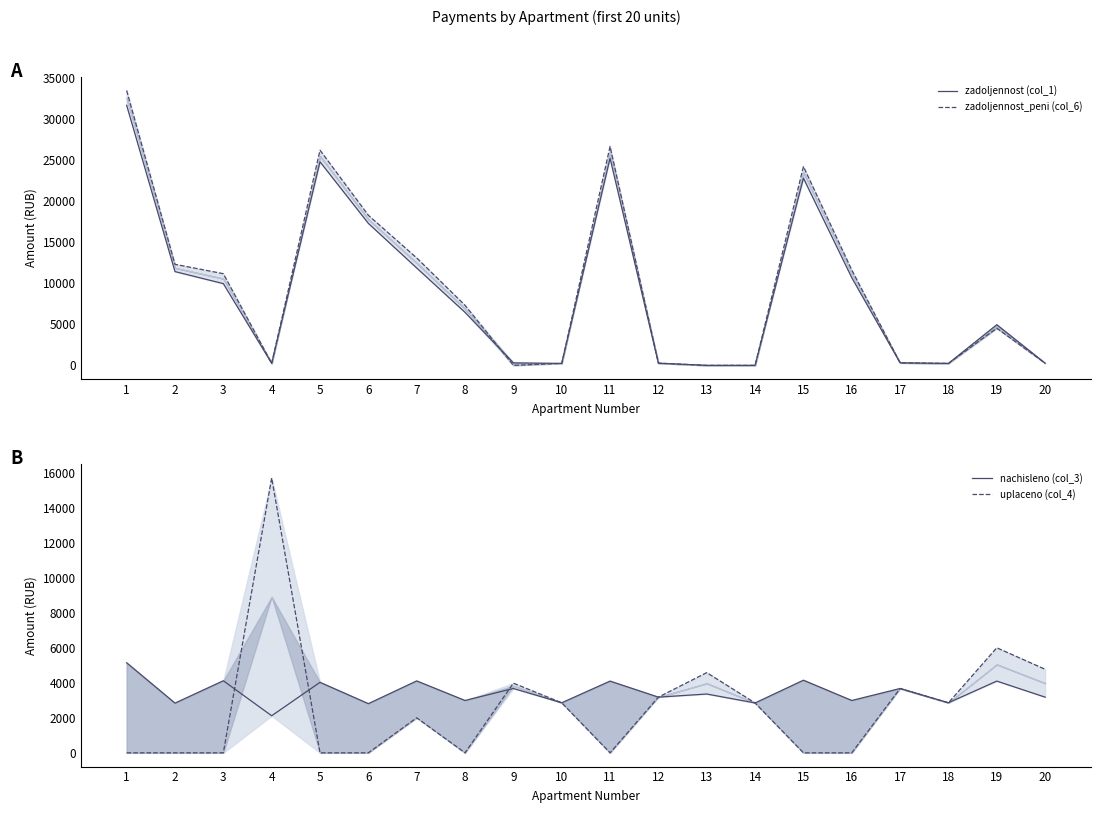

How many lines are shown in the chart?

4